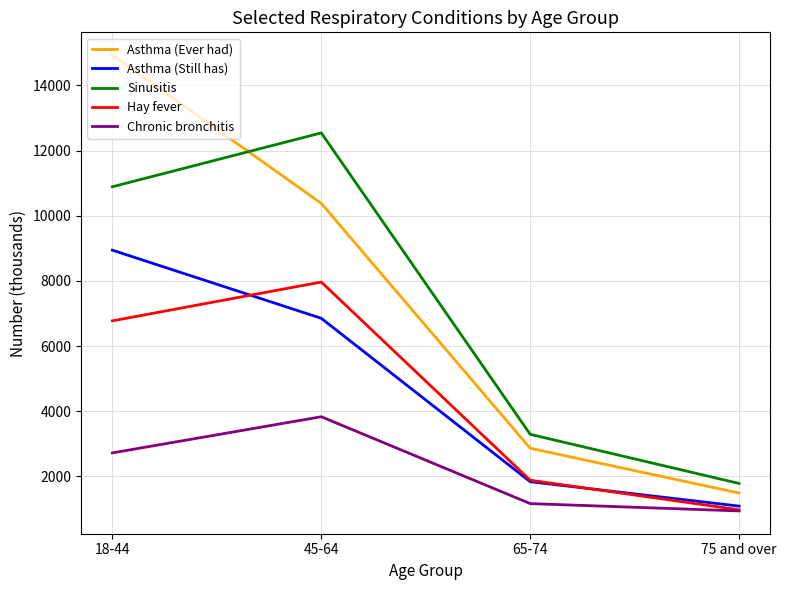

The value of Asthma (Ever had) at 45-64 is 10380. True or false?

True